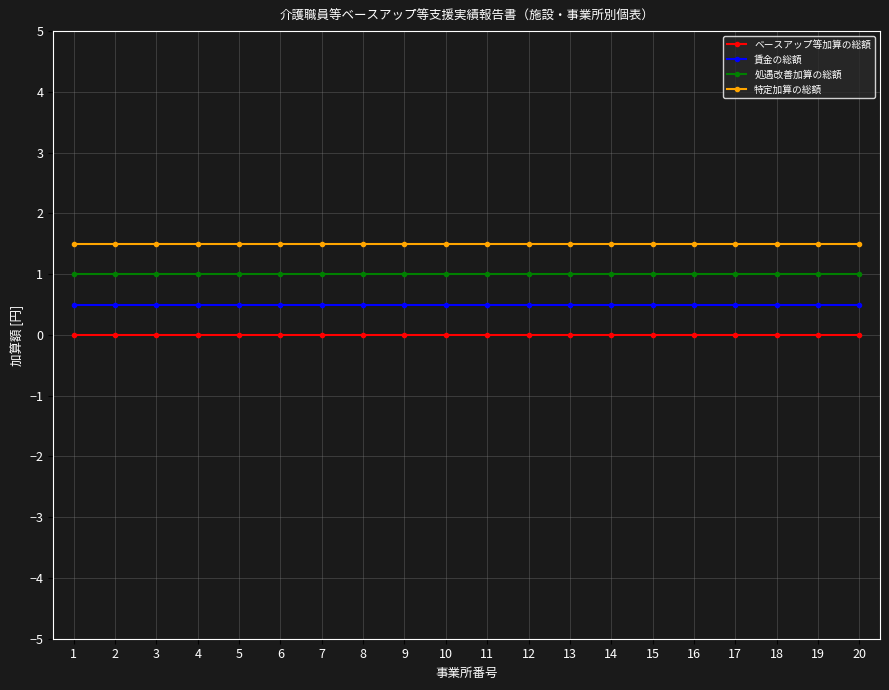

What is the sum of all 処遇改善加算の総額 values?

20.0